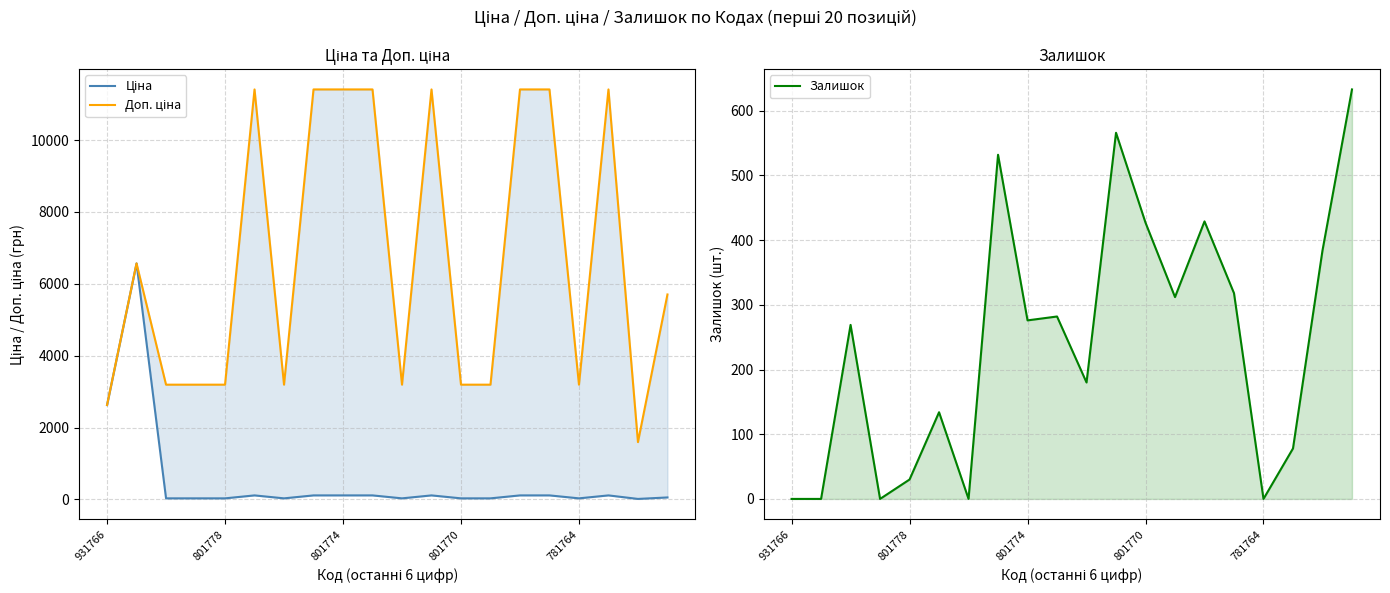

Reading left to right, extract all data points from this chart.

Ціна: 2627.5	6568.8	31.9	31.9	31.9	114.1	31.9	114.1	114.1	114.1	31.9	114.1	31.9	31.9	114.1	114.1	31.9	114.1	16.0	57.0
Доп. ціна: 2628.0	6568.8	3195.0	3195.0	3195.0	11410.0	3195.0	11410.0	11410.0	11410.0	3195.0	11410.0	3195.0	3195.0	11410.0	11410.0	3195.0	11410.0	1597.0	5705.0
Залишок: 0.0	0.0	269.0	0.0	30.0	134.0	0.0	532.0	276.0	282.0	180.0	566.0	427.0	312.0	429.0	318.0	0.0	78.0	384.0	633.0